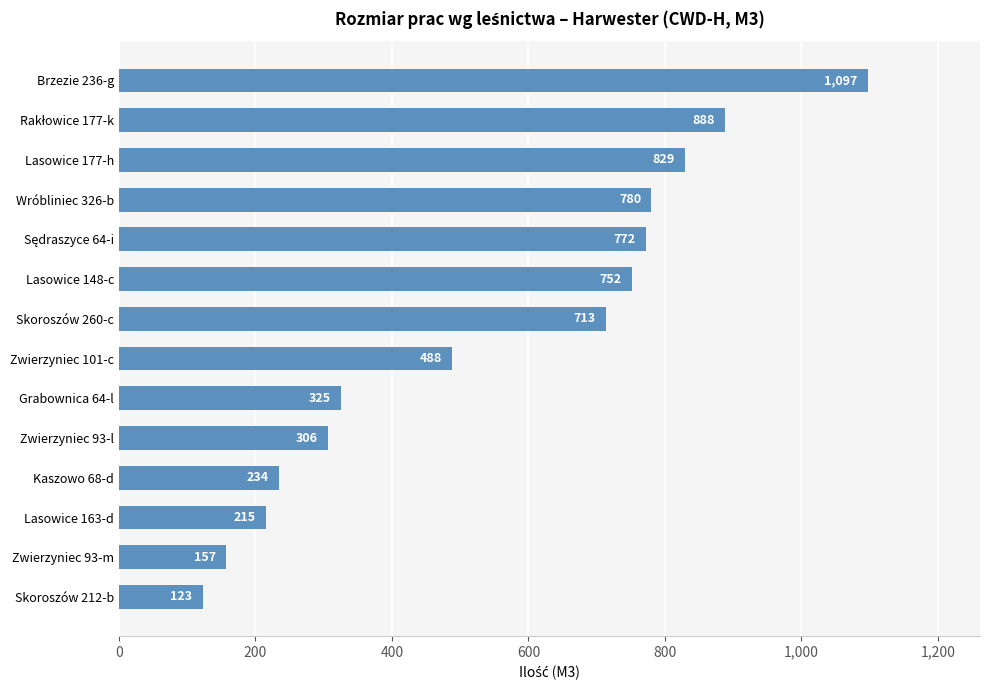

At which category does the chart reach its minimum across all series?

Skoroszów 212-b